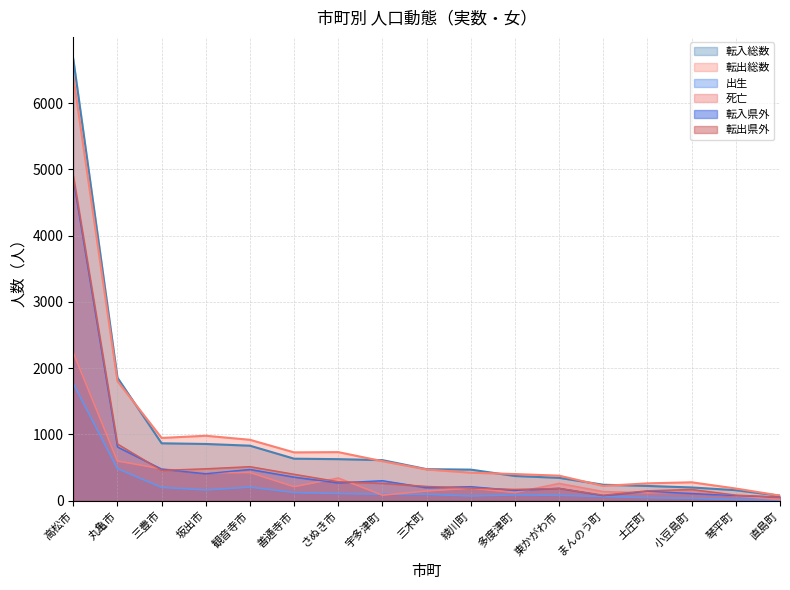

True or false: 出生 has a value of 1769 at 高松市.

True